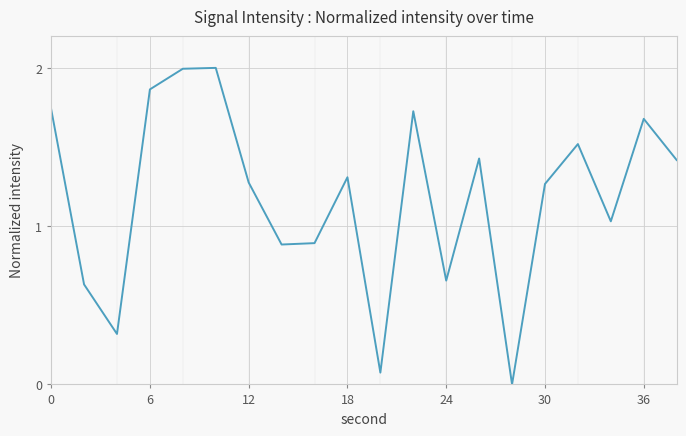

What is the maximum value shown in the chart?

2.0